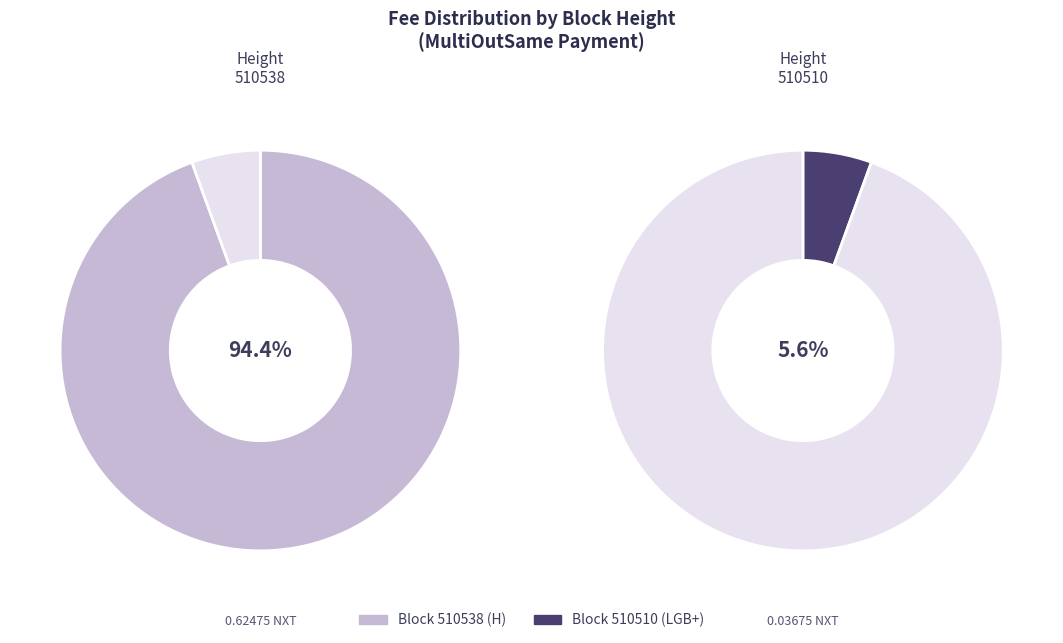

What percentage is the 510538 slice, to the nearest percent?

94%